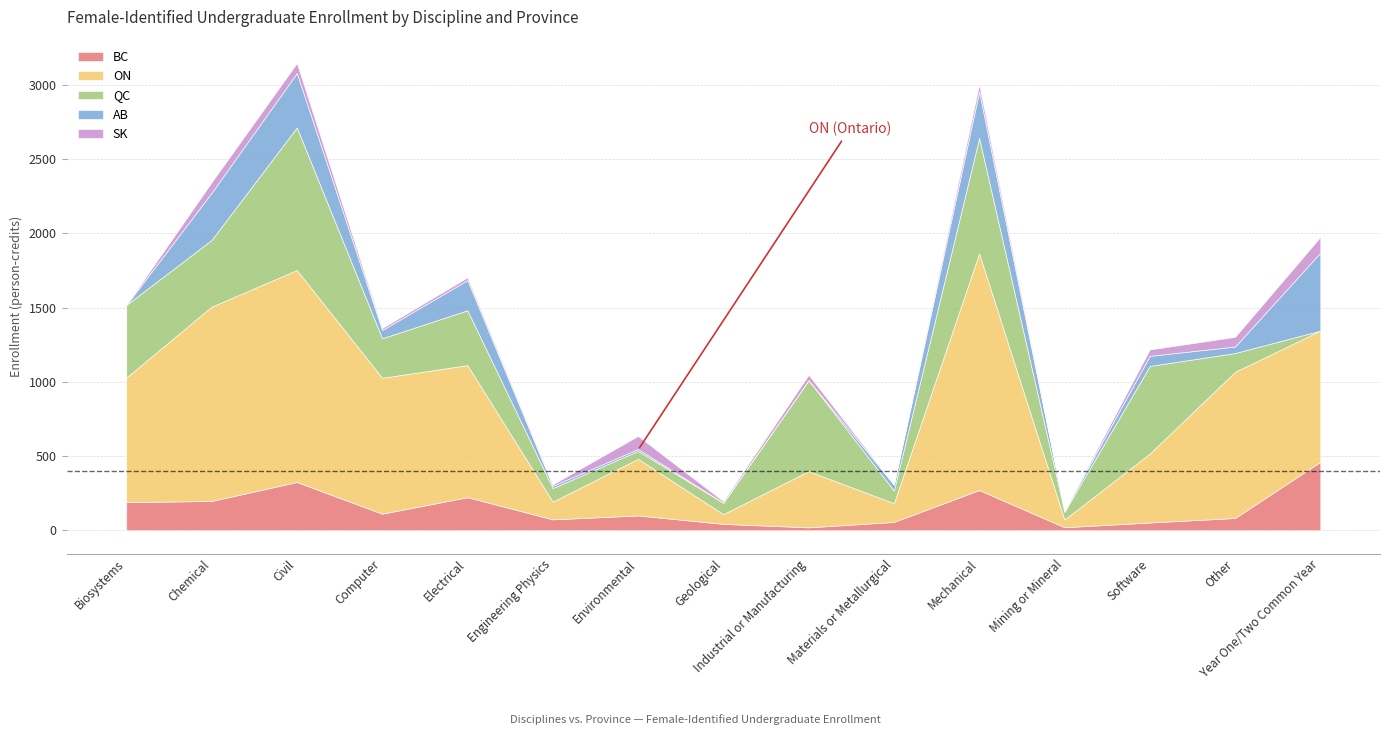

What is the label of the 7th point from the left?

Environmental